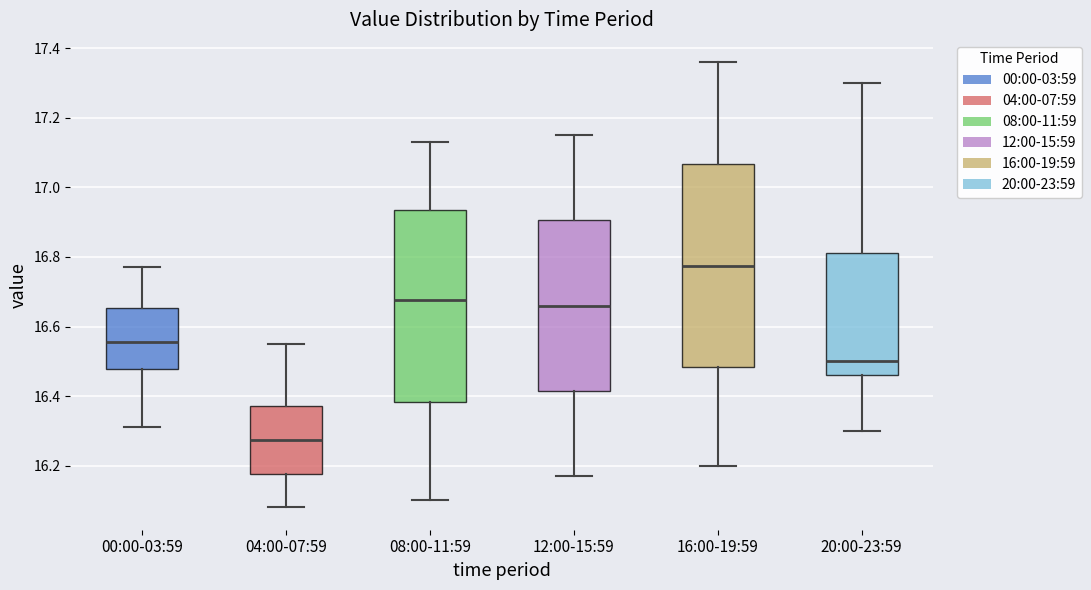

Where does the lower whisker of the box for 16:00-19:59 end on the y-axis? The values are not printed on the chart, so give them approximately, as read against the axis.

16.20